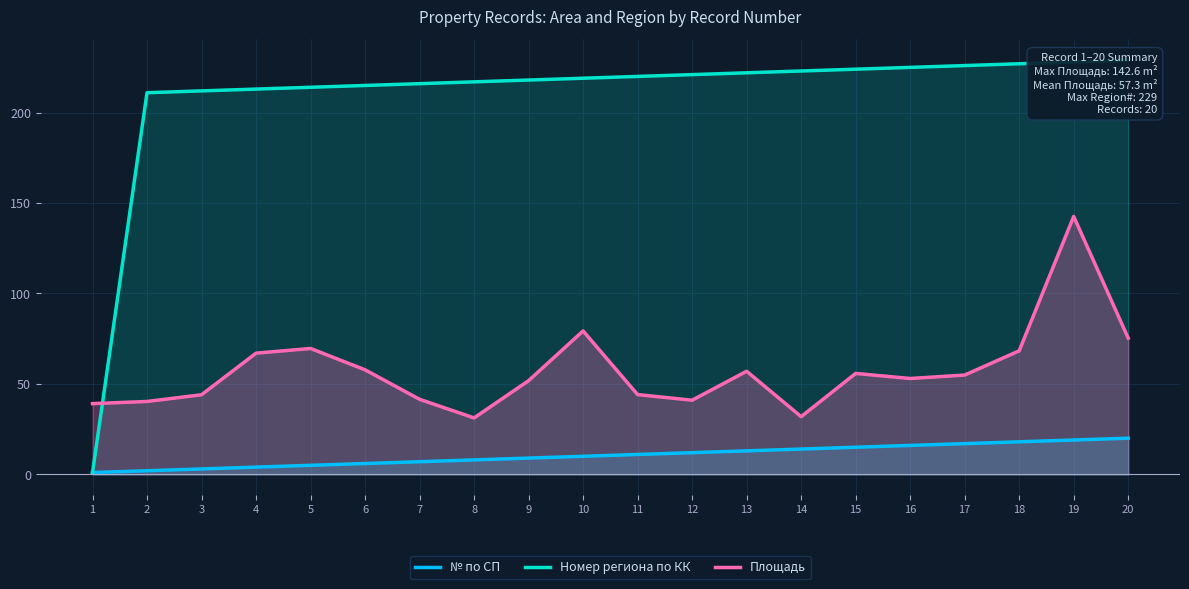

How many interior local valleys does the Площадь series have?

4